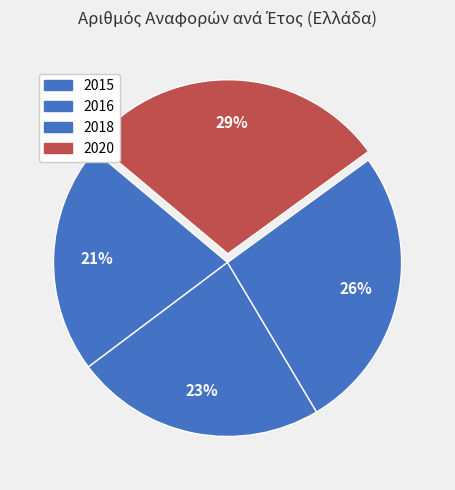

Which category has the smallest portion of the pie?

2015